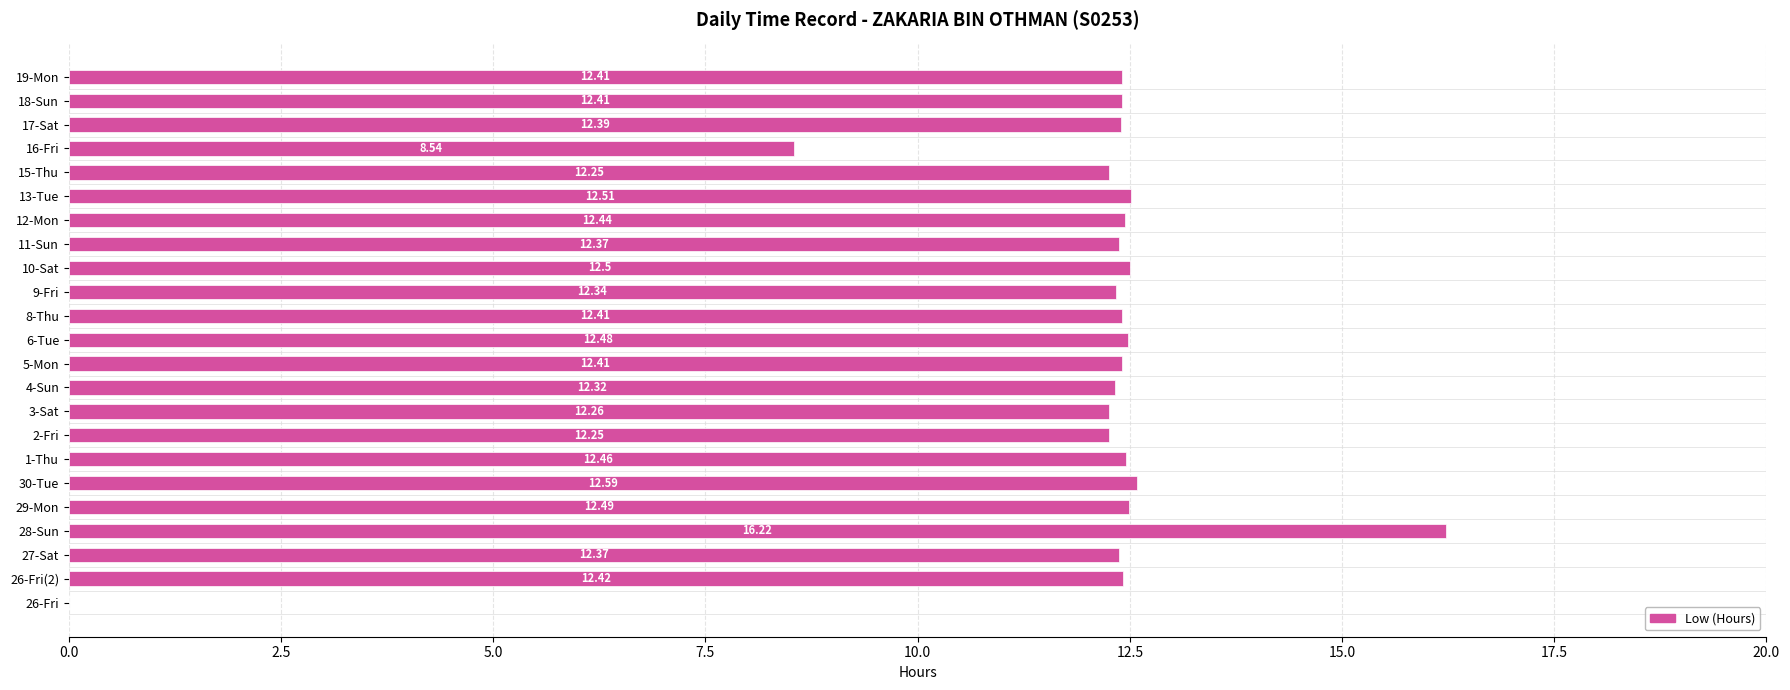

What is the change in value from 30-Tue to 4-Sun?

-0.3